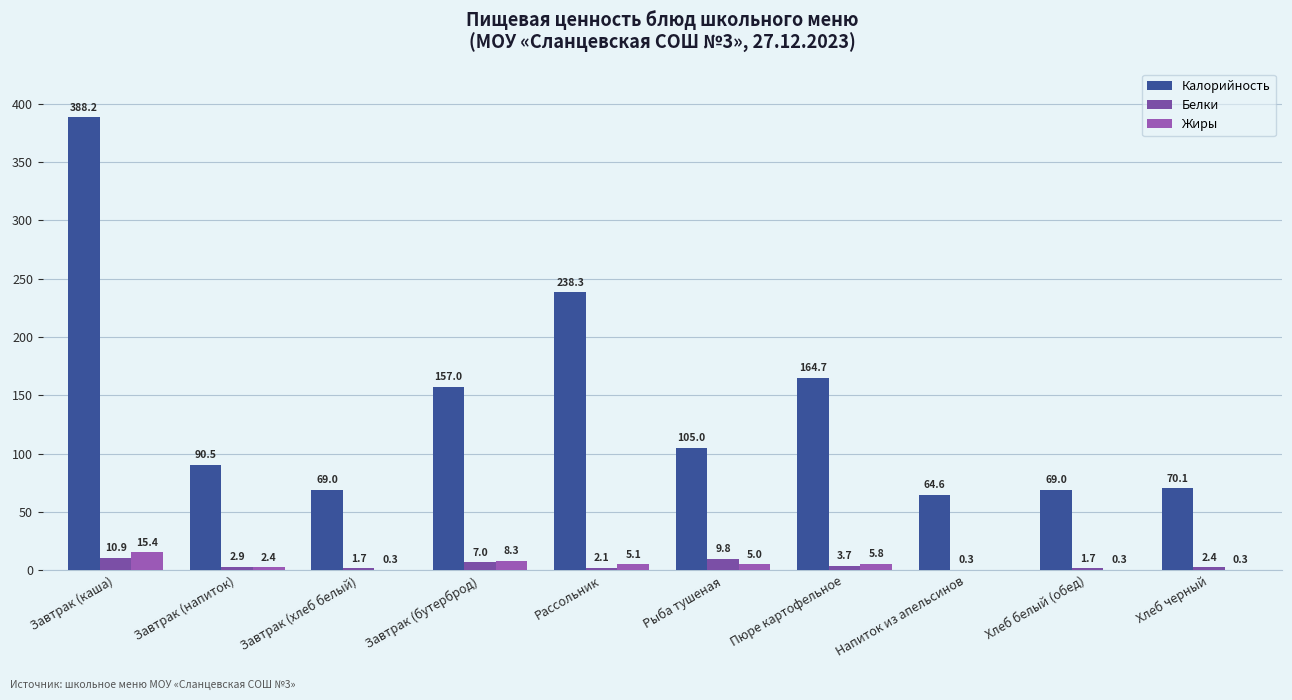

Which series has the largest total across all categories?

Калорийность